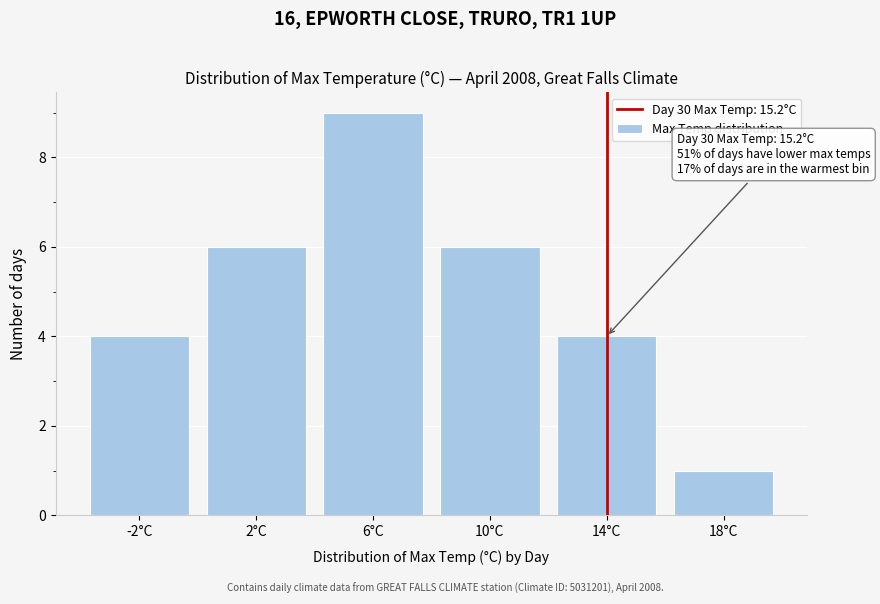

Reading right to left, what are all the values shown in this chart?

18°C=1	14°C=4	10°C=6	6°C=9	2°C=6	-2°C=4